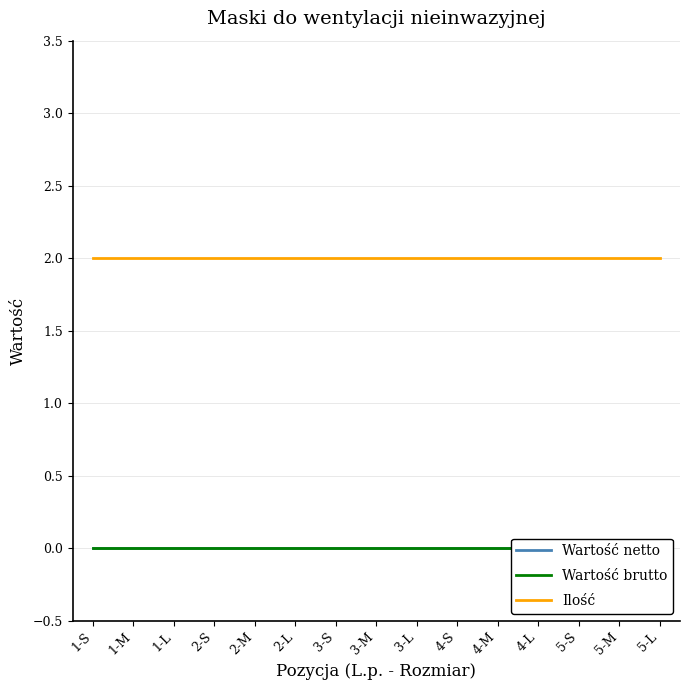

How many lines are shown in the chart?

3